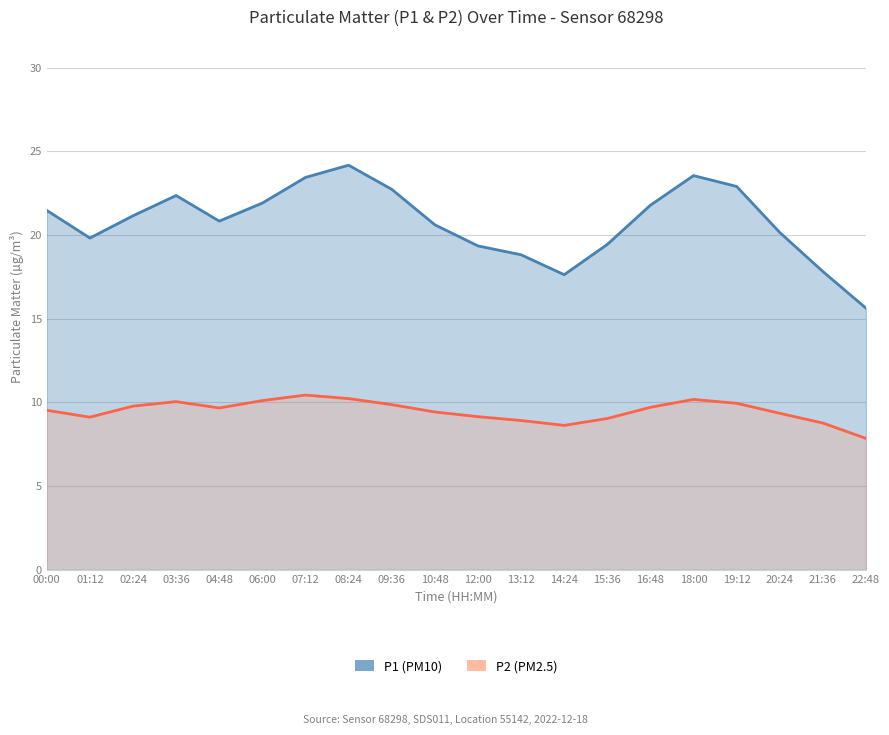

Where does the P2 series first go above 9?

00:00